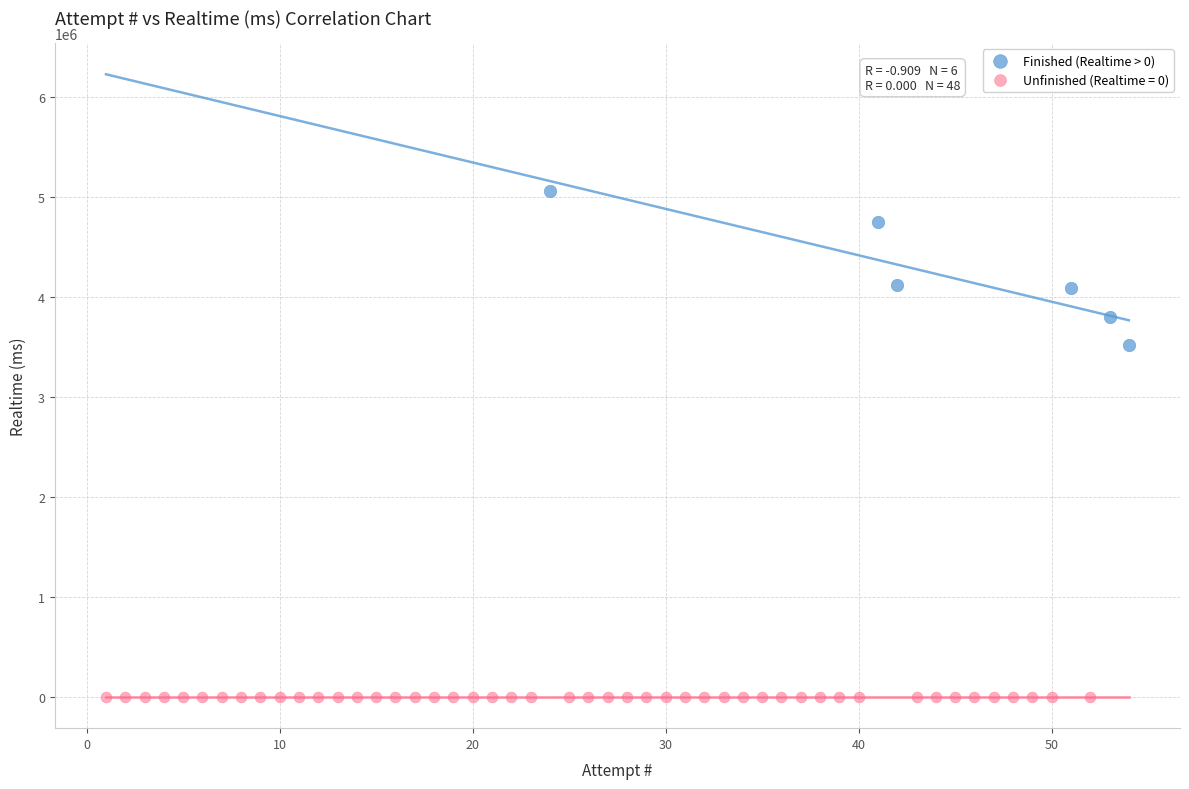

Which series reaches the minimum Y coordinate?

Unfinished (Realtime = 0)